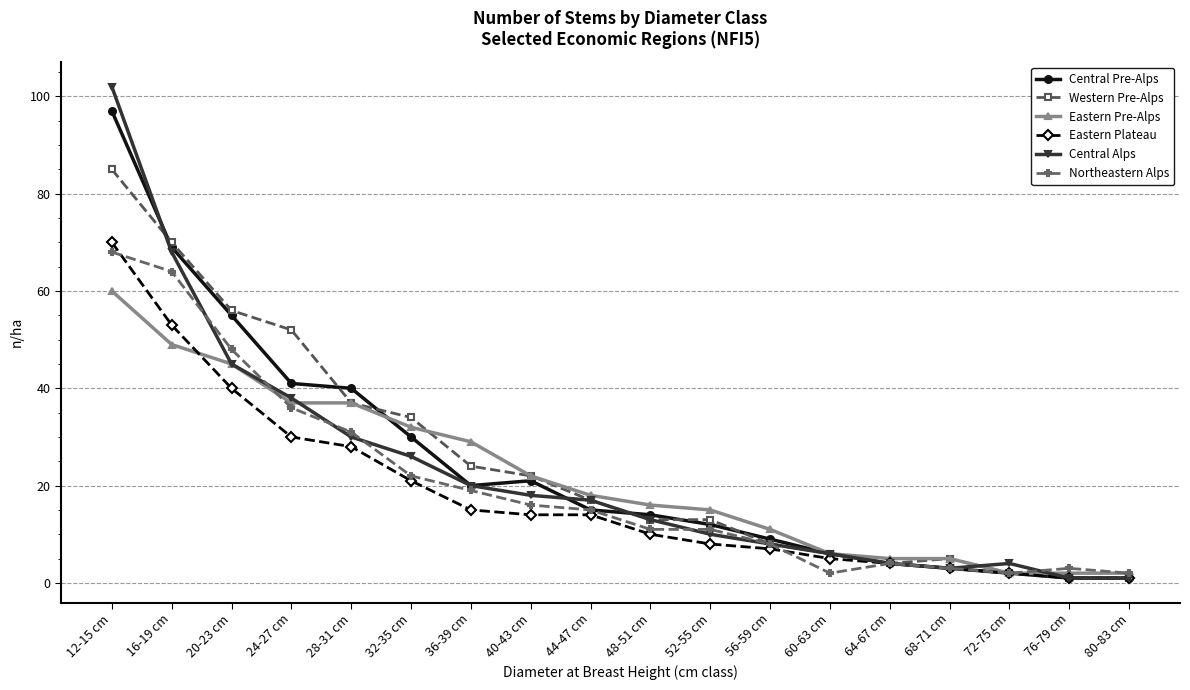

At which category is the sum across all series the highest?

12-15 cm